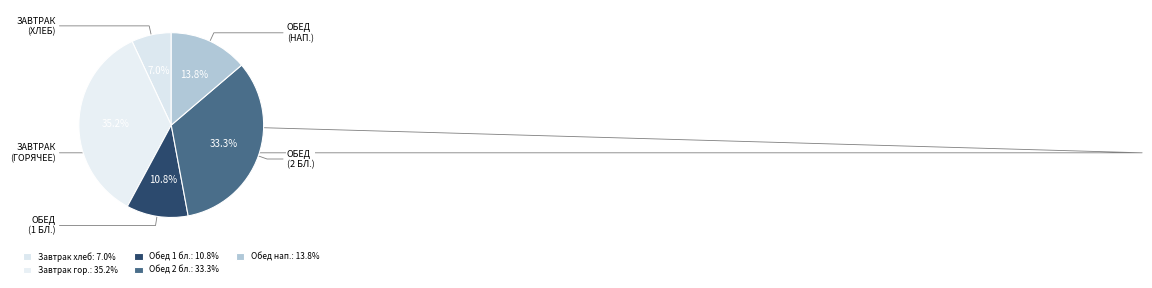

How many segments does this pie chart have?

5